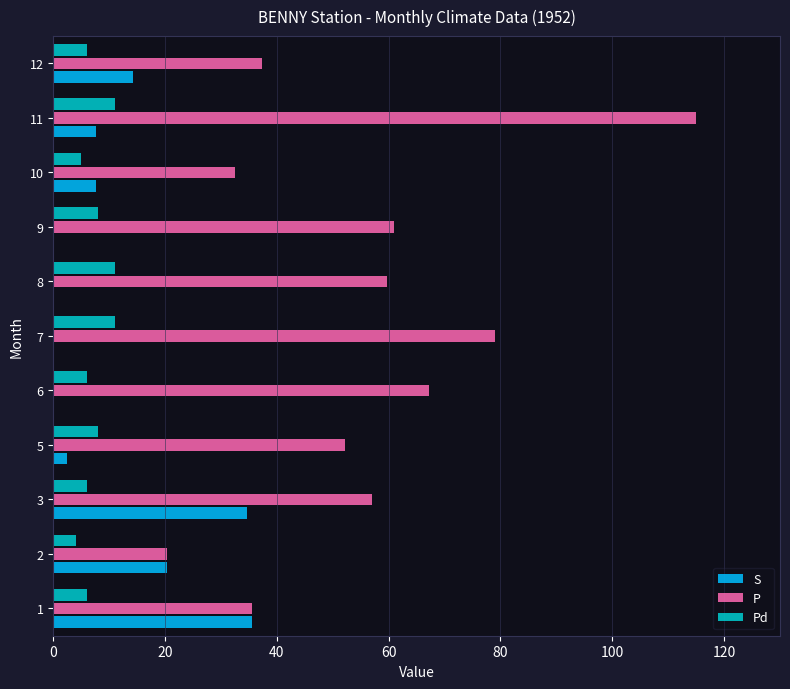

What is the maximum value for P?

115.0